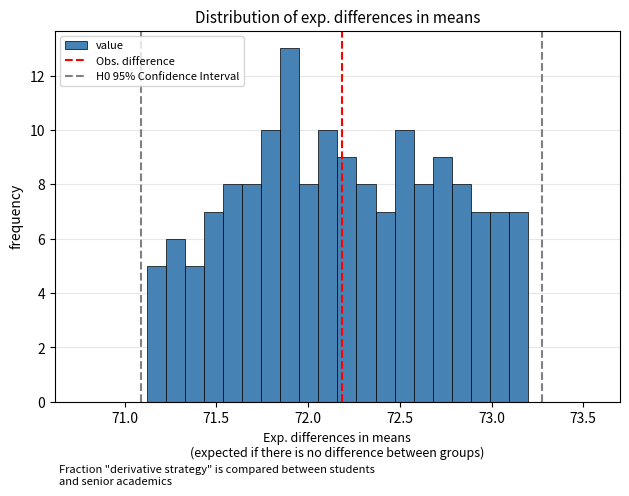

Read against the x-axis, roughly where is the centre of the tallest bar?

71.90